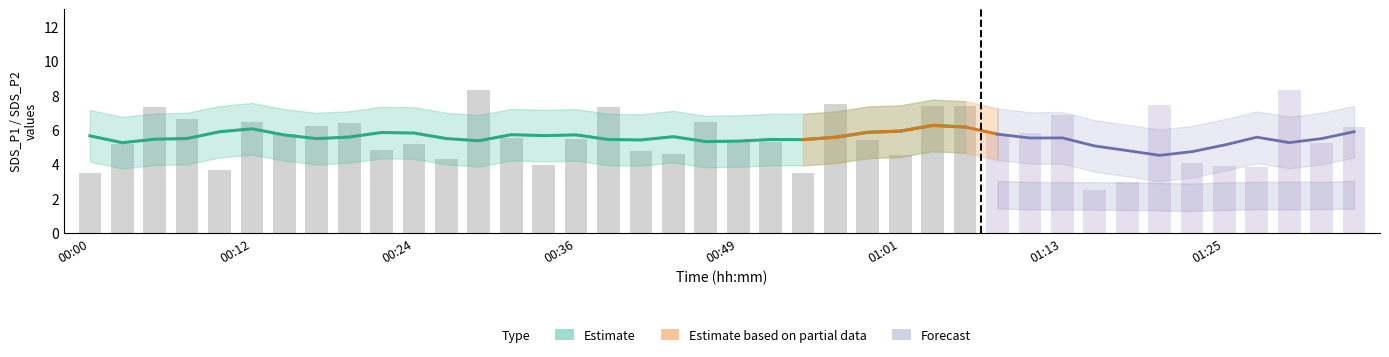

The SDS_P1 series shows 7.4 at 33. True or false?

True